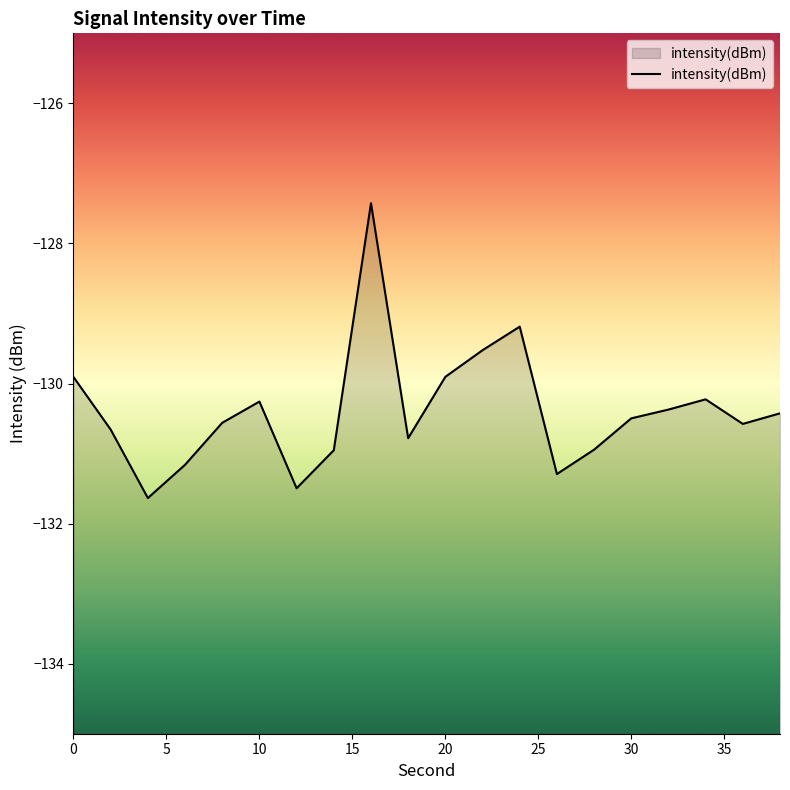

What is the value of the 1st point from the left?

-129.9